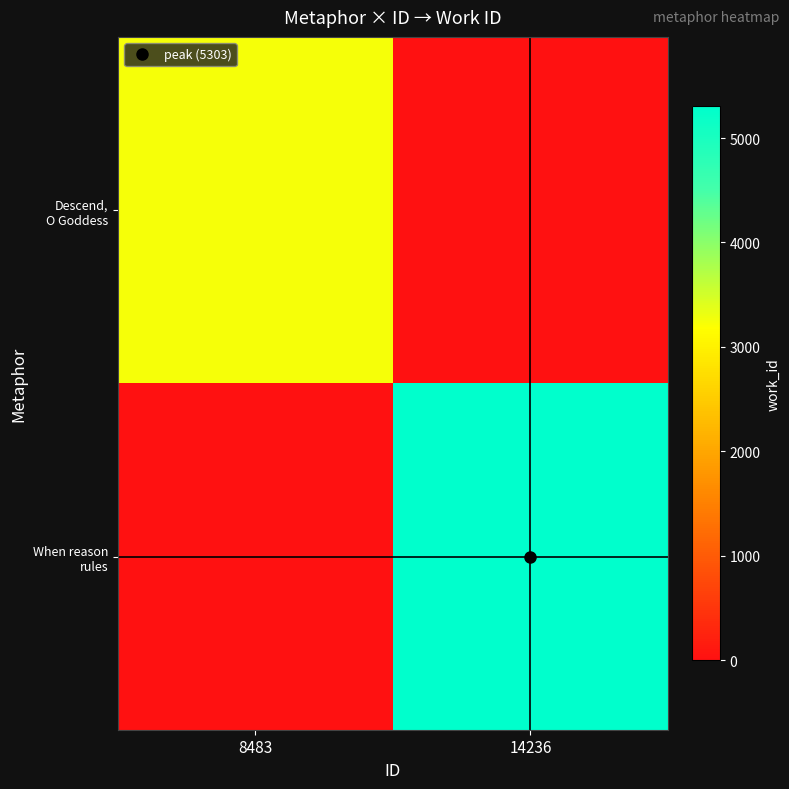

Between 14236 and 8483, which is larger?

8483